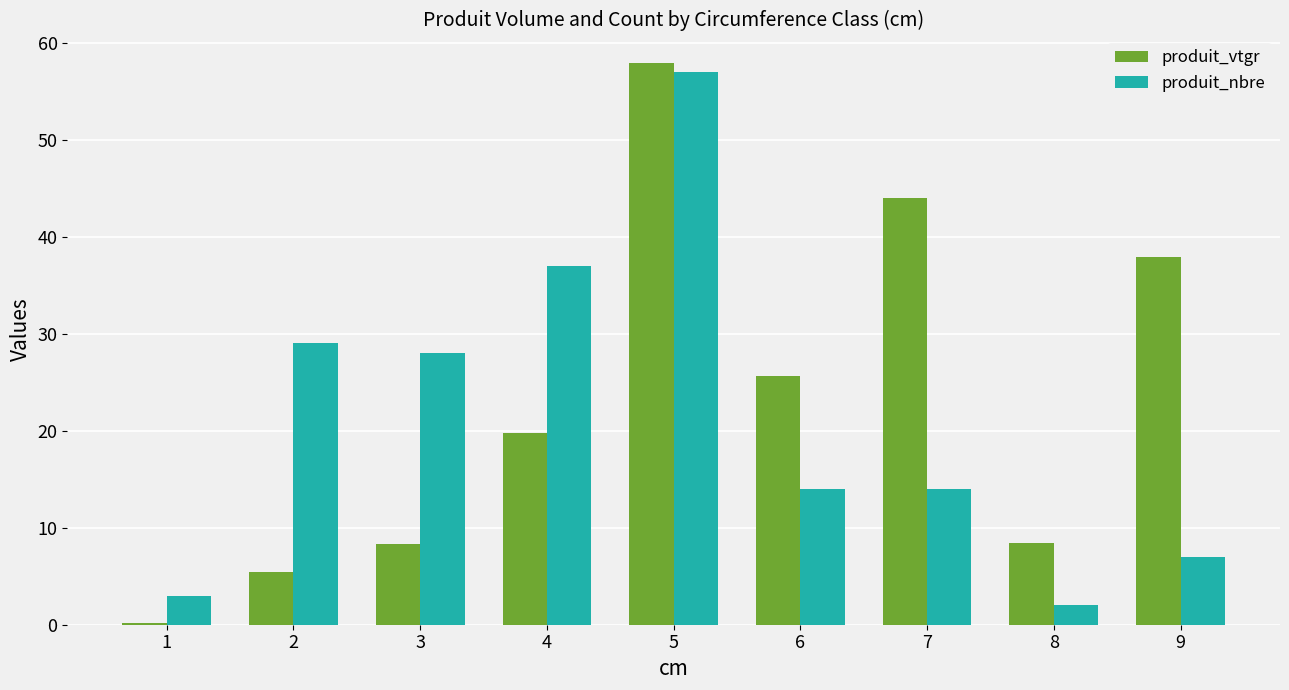

Where is produit_nbre nearest to the value 29?

2